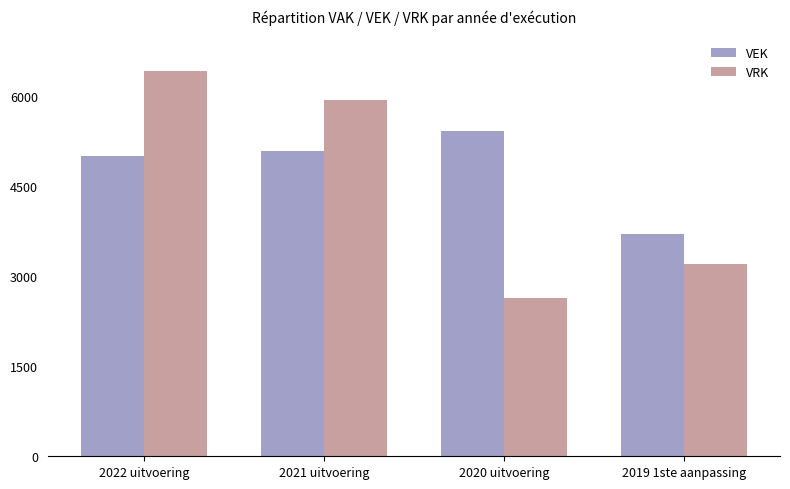

At 2021 uitvoering, list the series in order from smallest to largest.

VEK, VRK